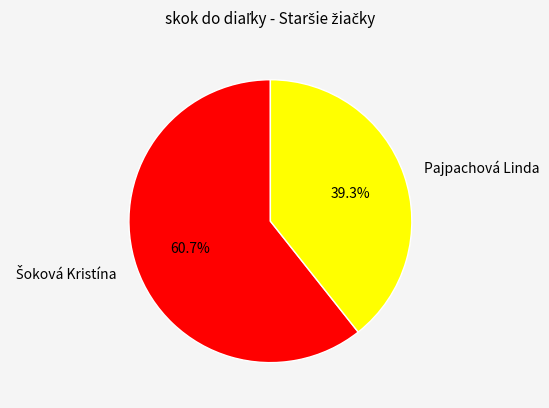

Does any single category account for the majority?

Yes